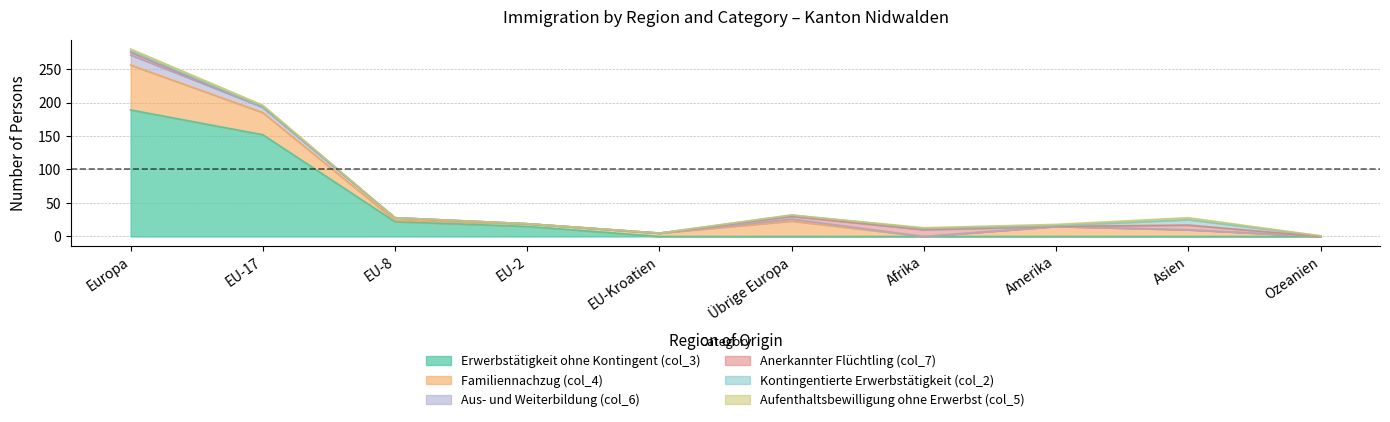

How many interior local peaks does the Aufenthaltsbewilligung ohne Erwerbst (col_5) series have?

1